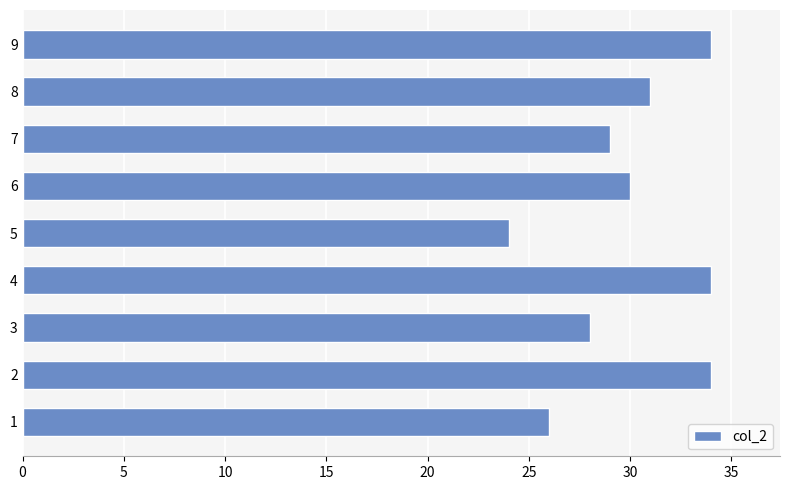

Reading bottom to top, transcribe all the data shown in this chart.

26	34	28	34	24	30	29	31	34